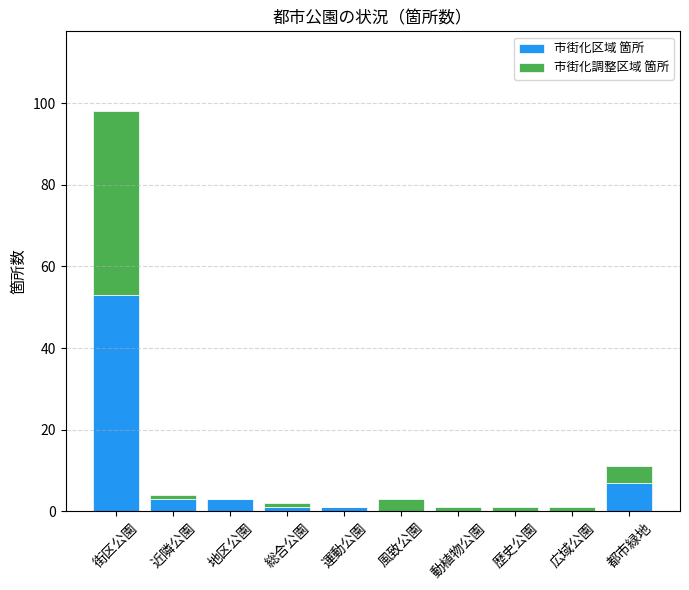

Where is 市街化区域 箇所 nearest to the value 26?

都市緑地